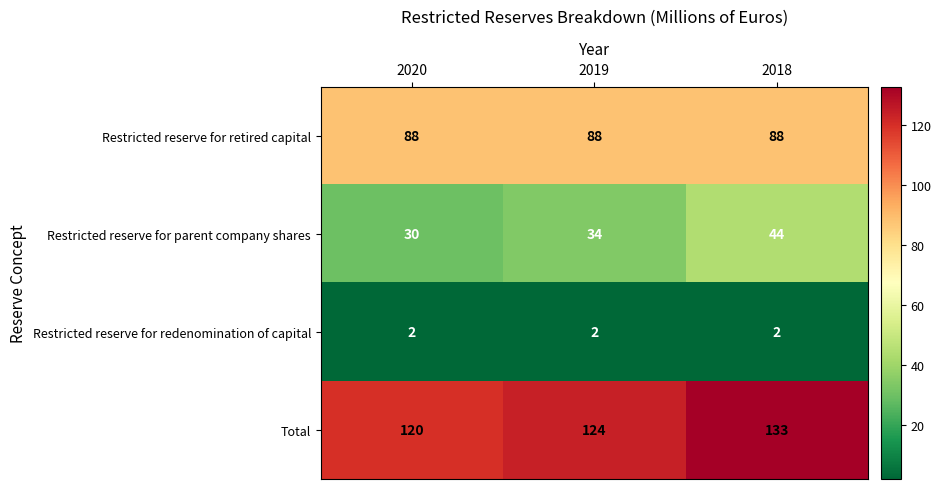

Reading left to right, what are all the values shown in this chart?

Restricted reserve for retired capital: 88	88	88
Restricted reserve for parent company shares: 30	34	44
Restricted reserve for redenomination of capital: 2	2	2
Total: 120	124	133